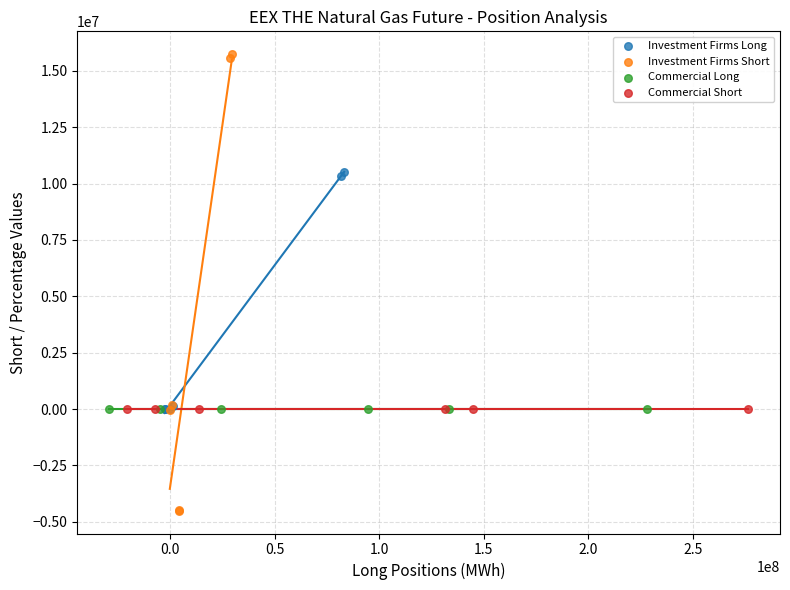

Which series reaches the maximum Y coordinate?

Investment Firms Short